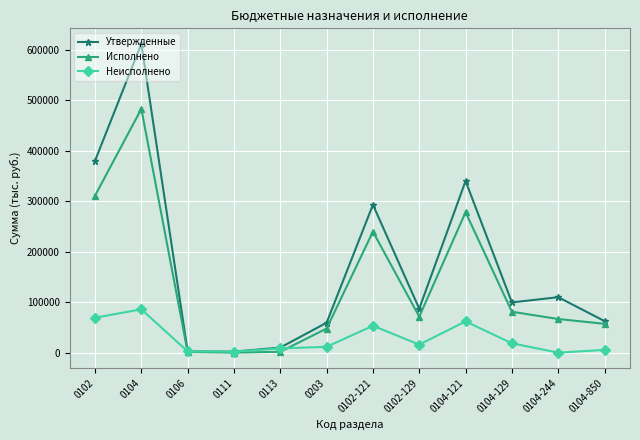

What is the difference between the second highest and minimum values in the Неисполнено series?

69177.1